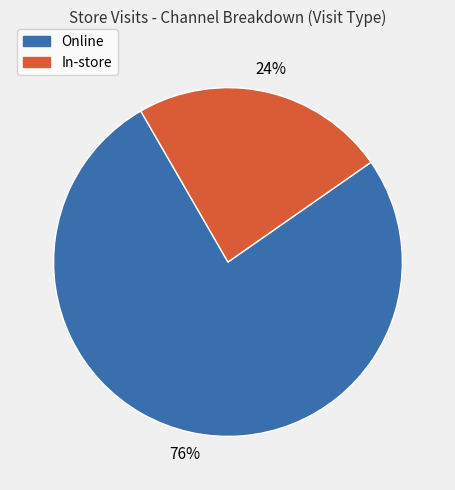

To the nearest percent, what percentage of the pie is In-store?

24%